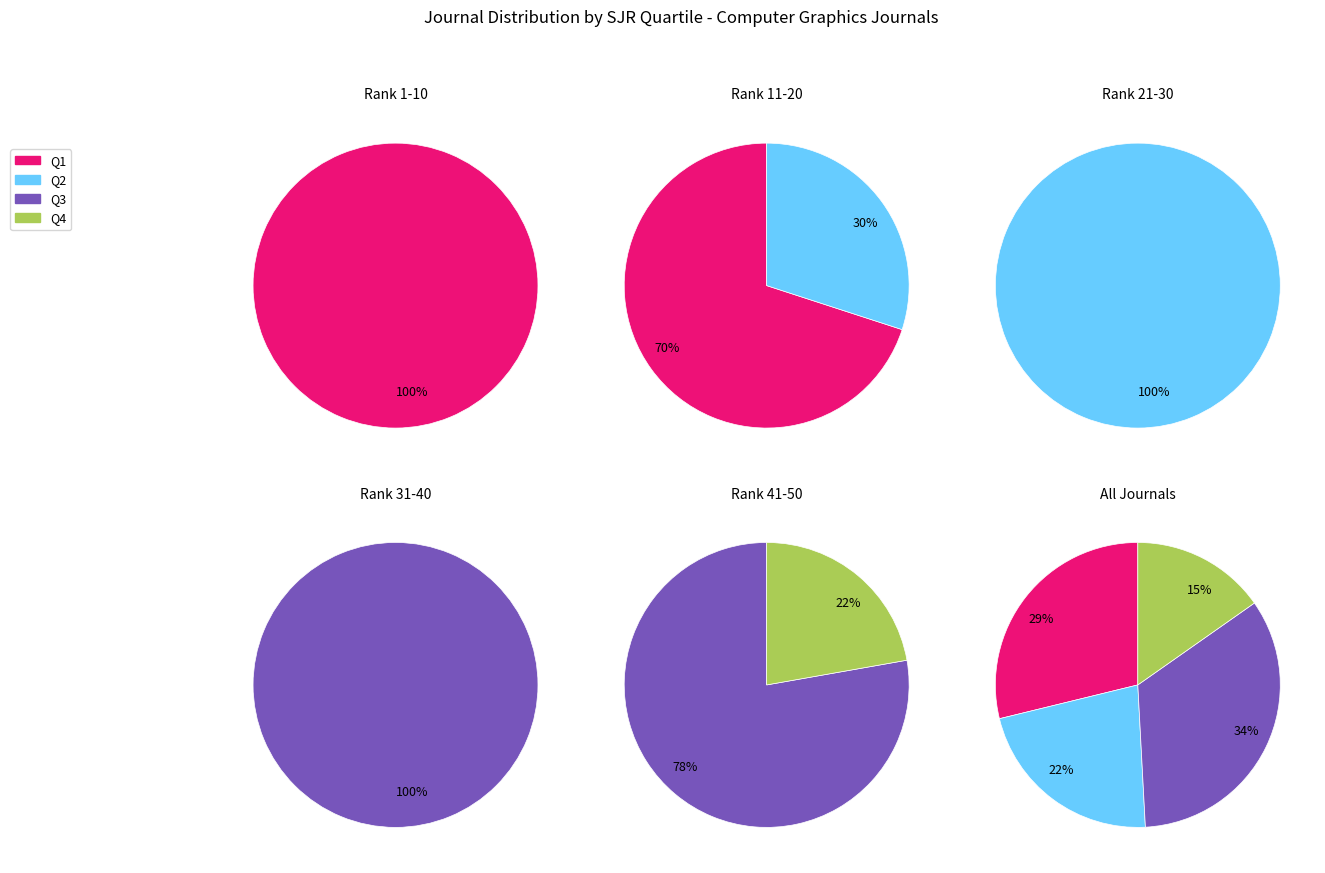

What is the largest slice in the pie chart?

Q2